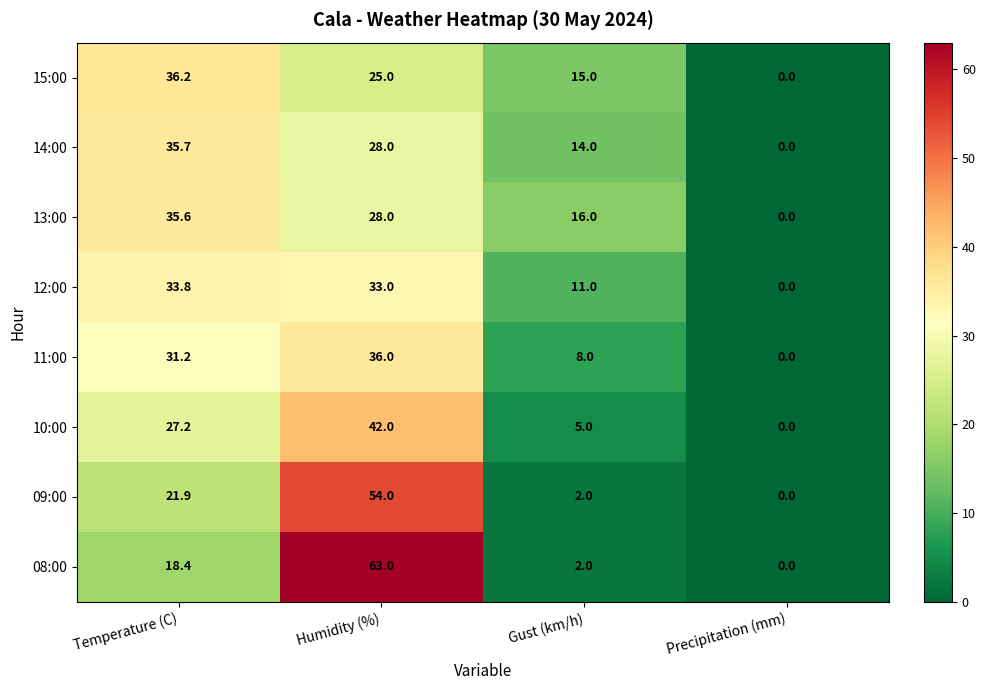

Which series has the widest spread of values?

08:00